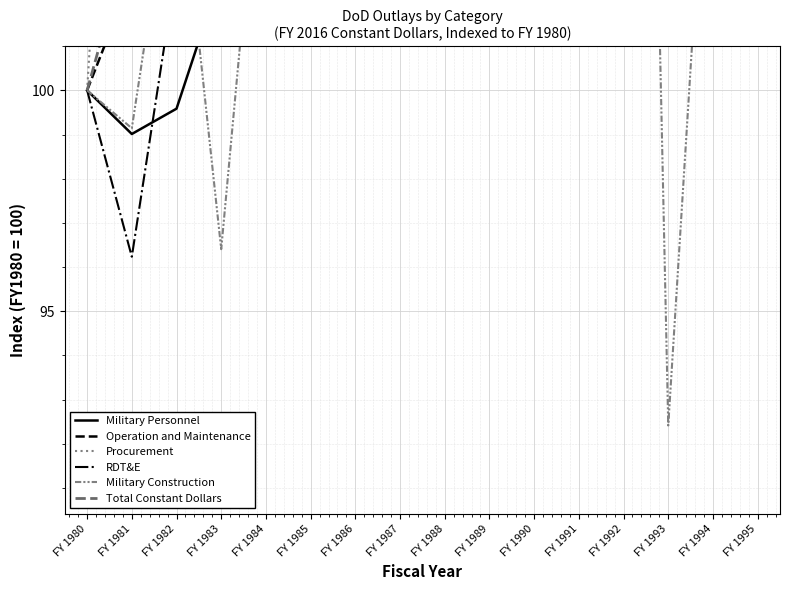

Is it true that Military Personnel equals 52.4 at FY 1994?

False